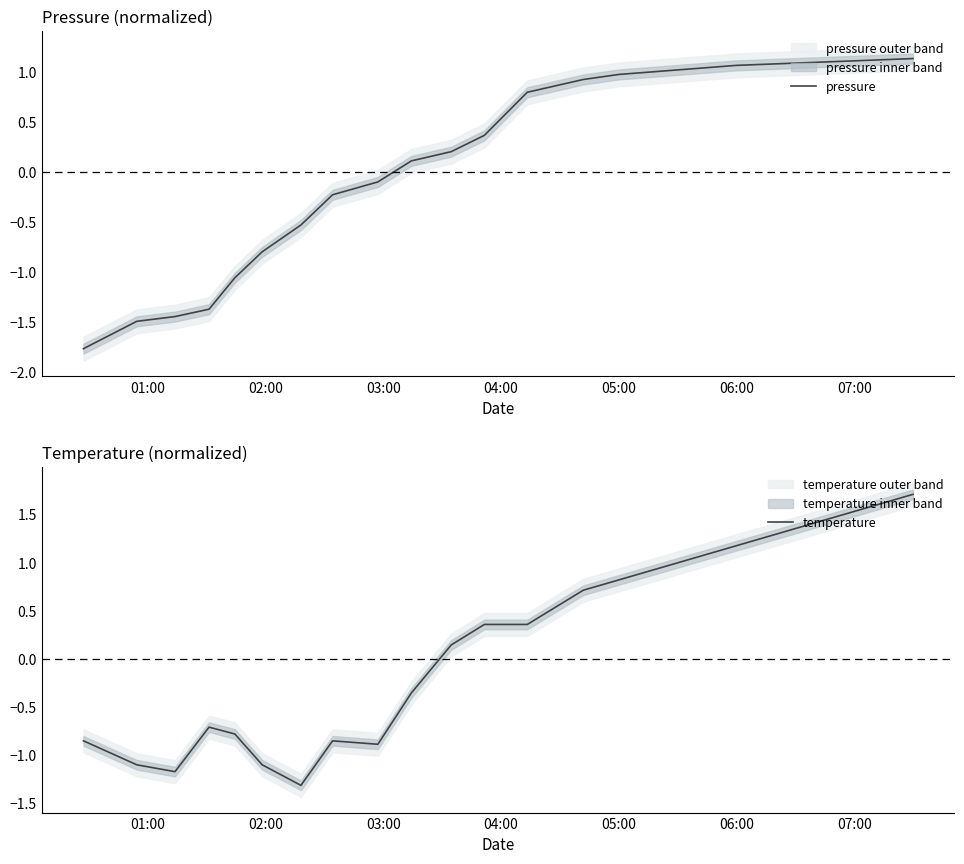

Which series ends up on top after the final intersection of temperature and pressure?

temperature